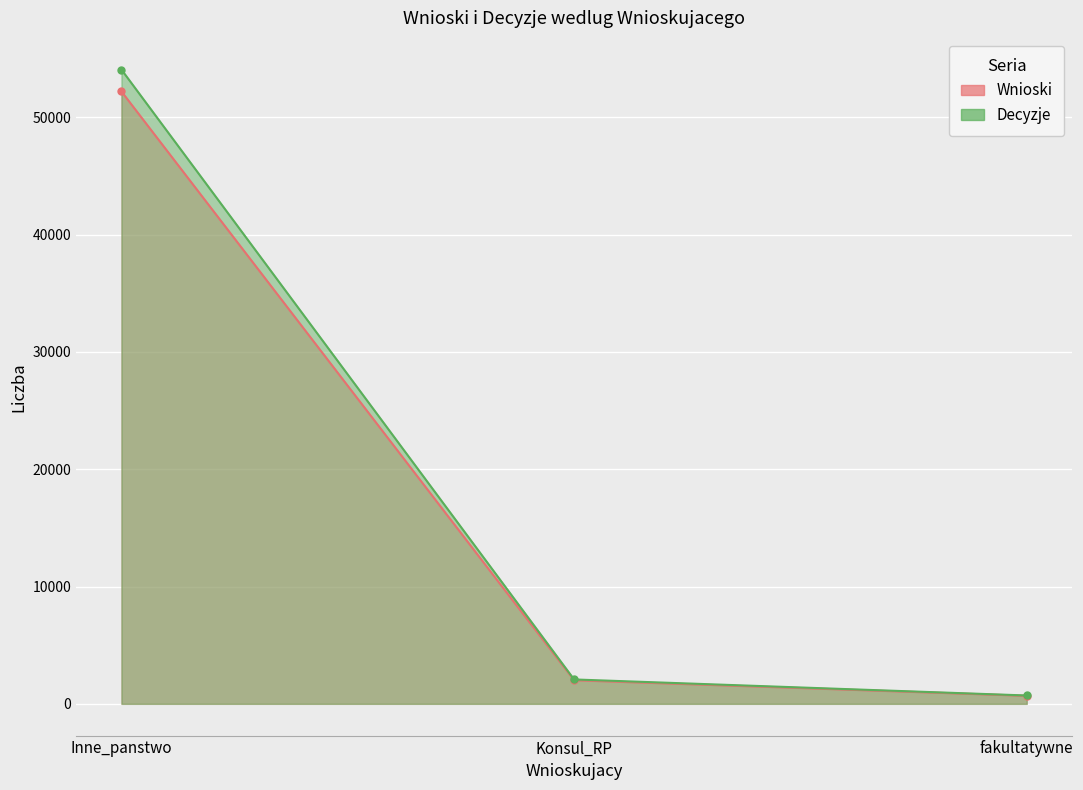

At how many categories does at least one series exceed 47777?

1